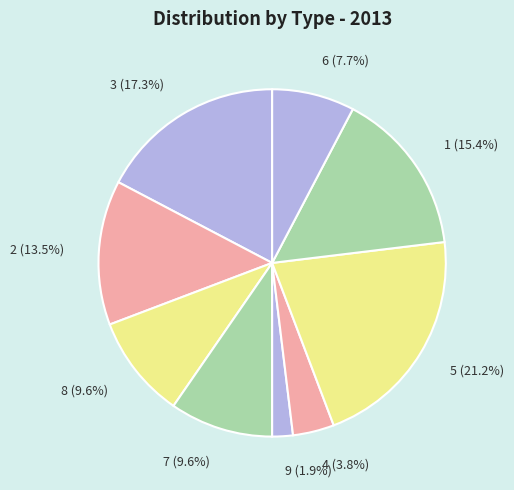

How much of the chart is everything except 9?

98.1%